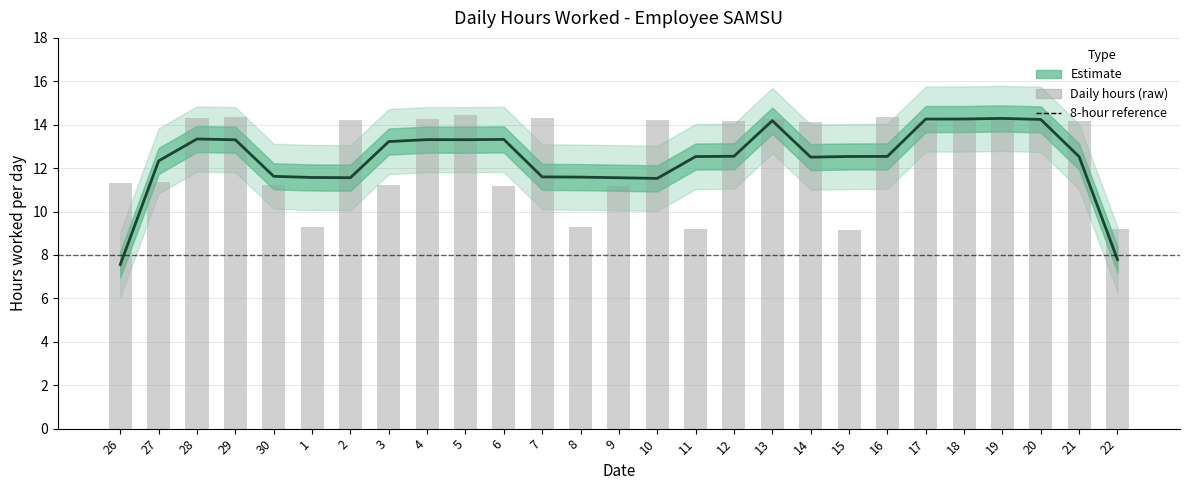

Count the number of values greater than 14.

16